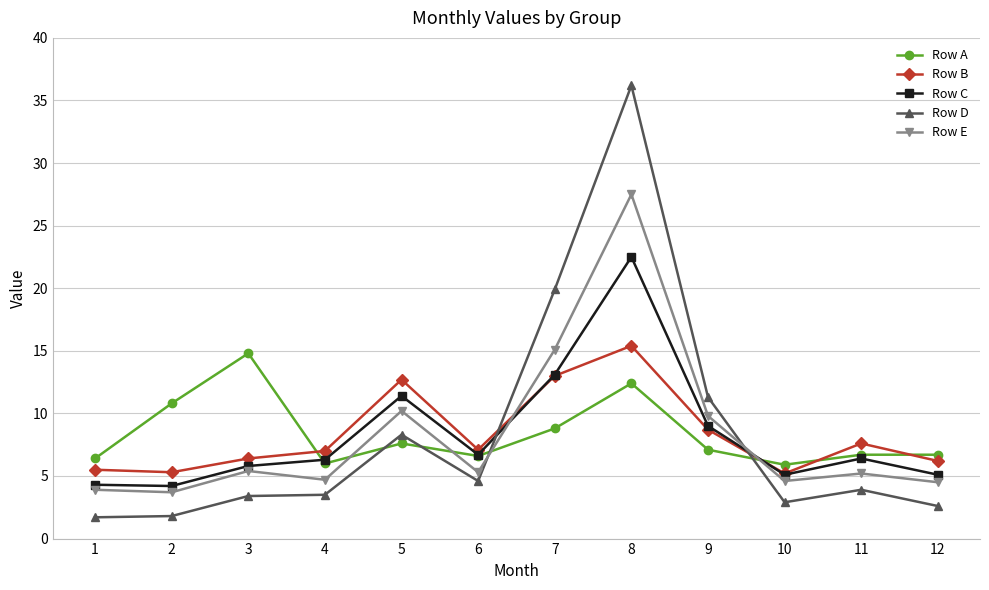

What is the approximate value of Row C at 8?

22.5